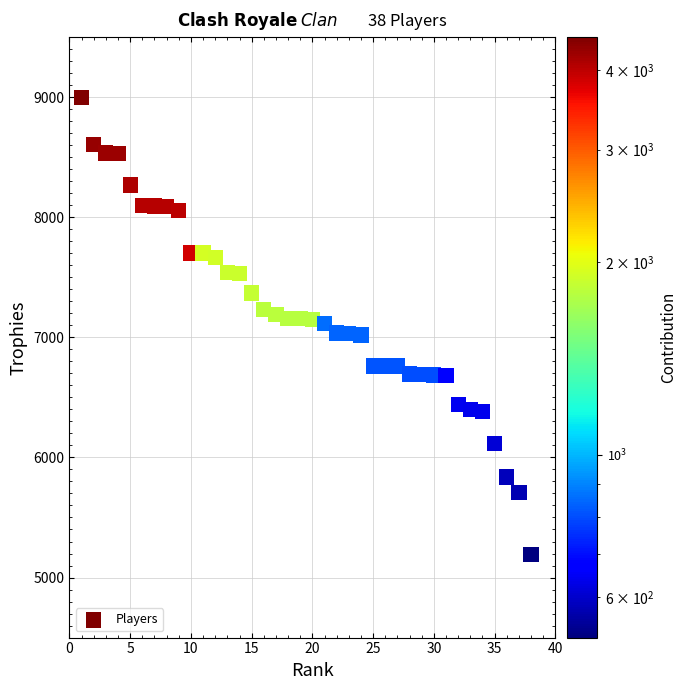

What is the range of Y values (max minus min)?

3811